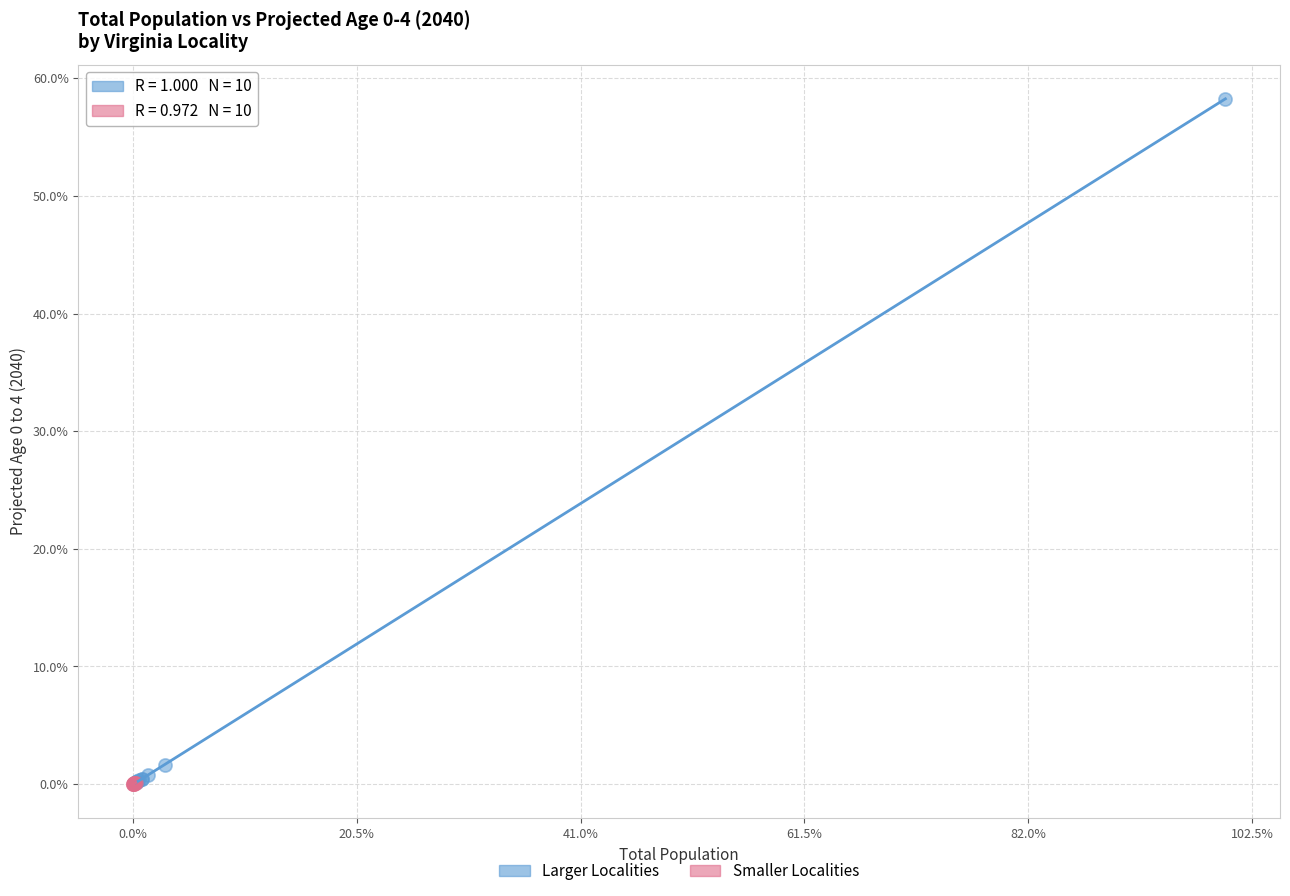

What are all the series names shown in the legend?

Larger Localities, Smaller Localities